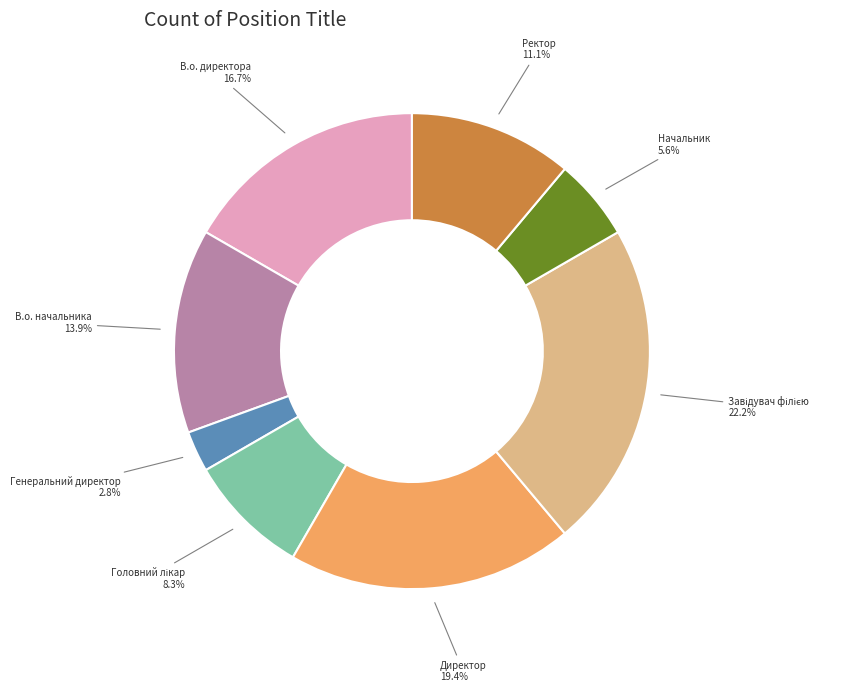

Does any single category account for the majority?

No